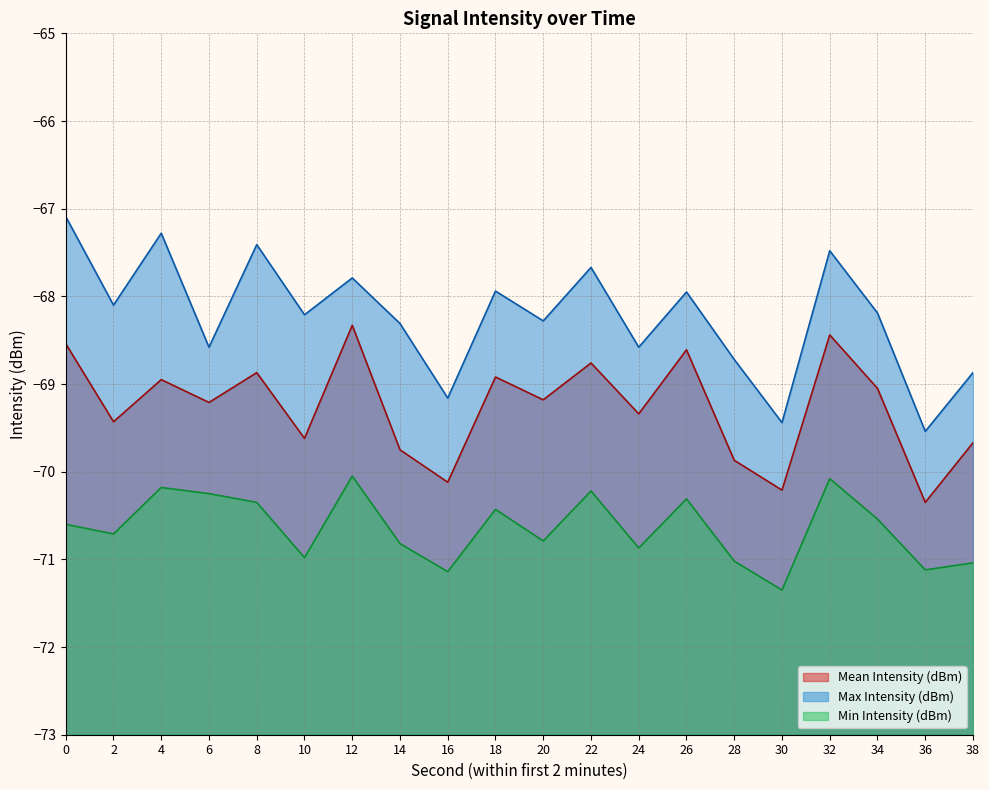

What is the total value across all series at 14?

-208.9